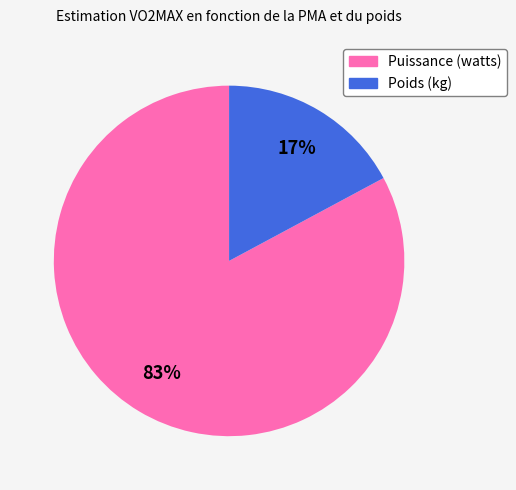

Rank the categories by value from lowest to highest.

Poids (kg), Puissance (watts)